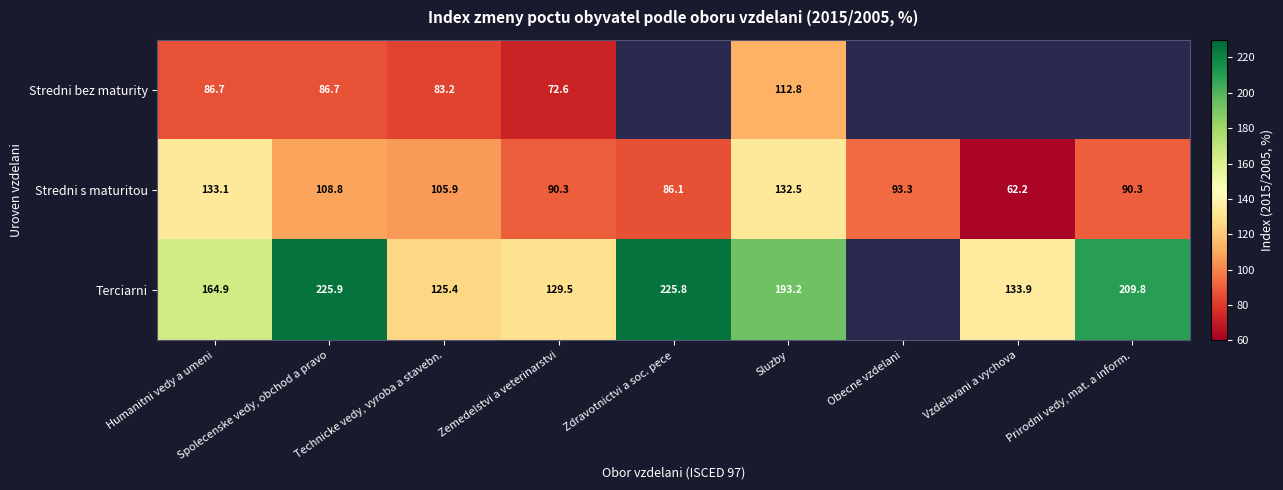

Rank the series at Spolecenske vedy, obchod a pravo from highest to lowest value.

Terciarni, Stredni s maturitou, Stredni bez maturity